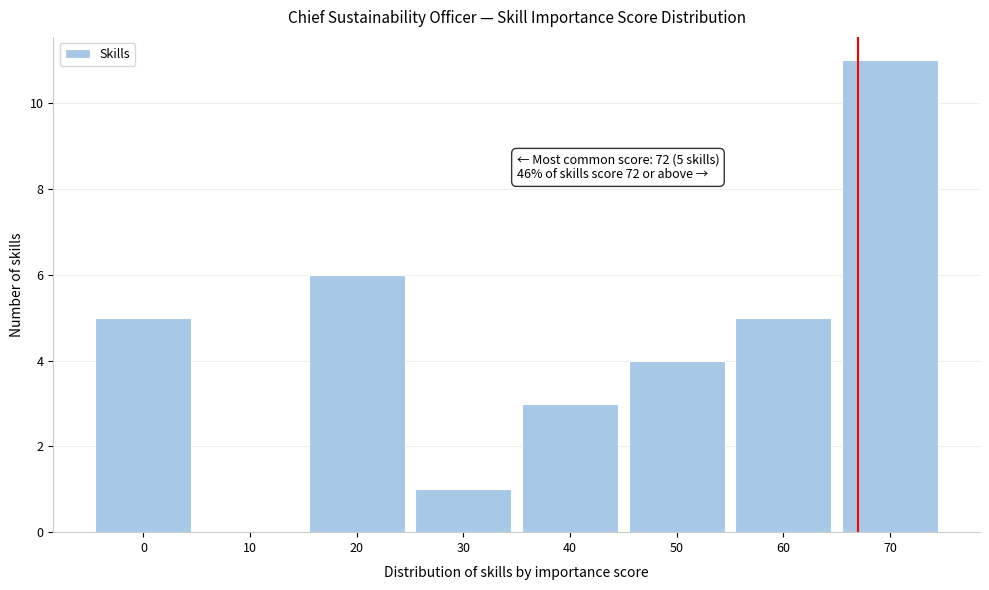

Reading left to right, extract all data points from this chart.

0=5	10=0	20=6	30=1	40=3	50=4	60=5	70=11